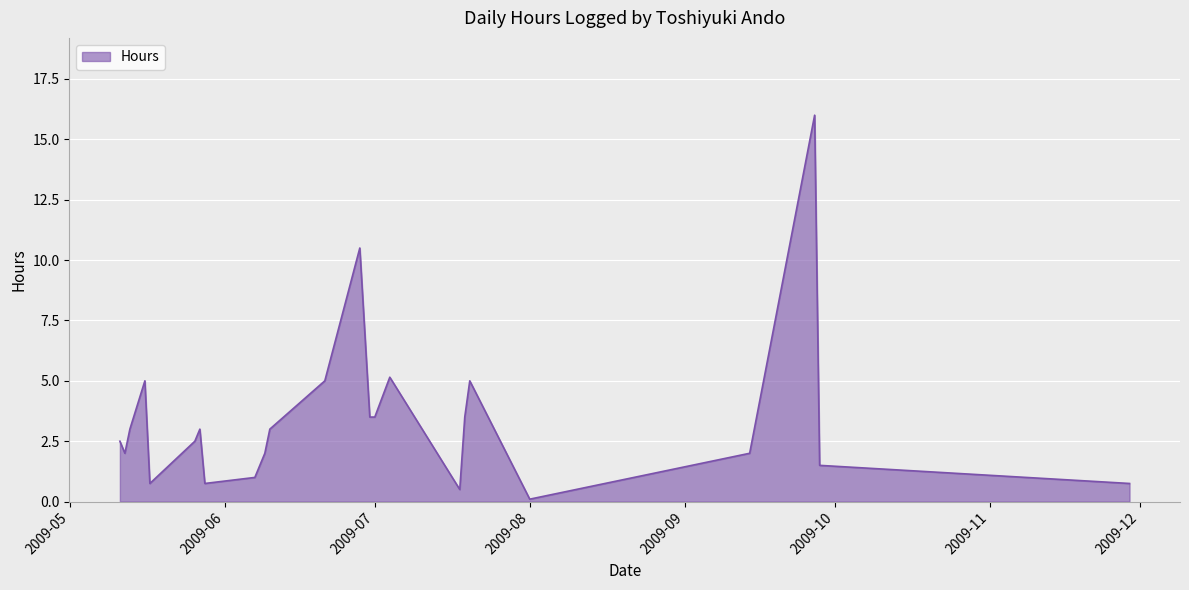

What is the maximum value shown in the chart?

16.0